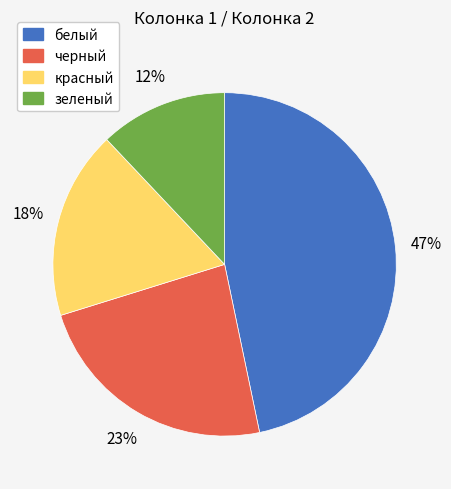

Rank the categories by value from highest to lowest.

белый, черный, красный, зеленый